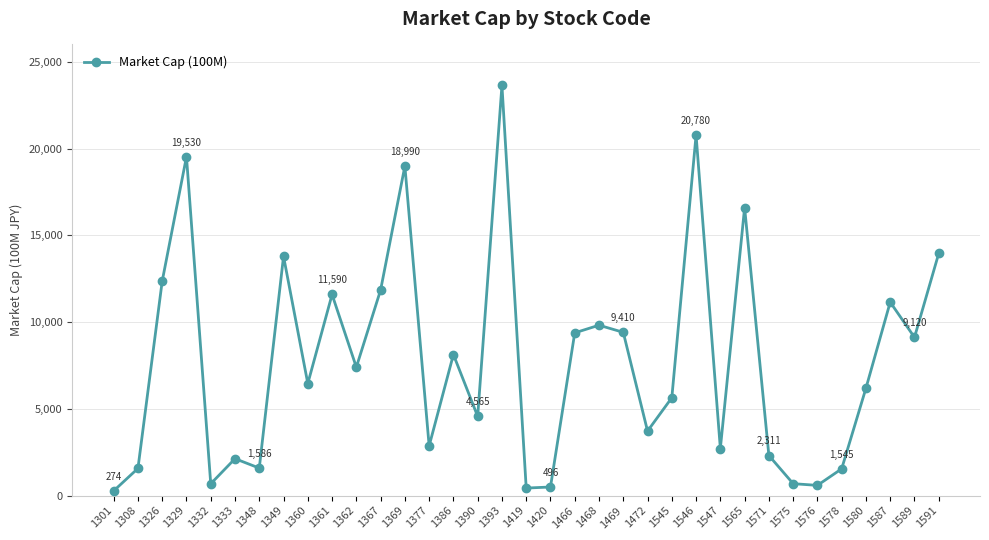

What is the greatest value displayed?

23640